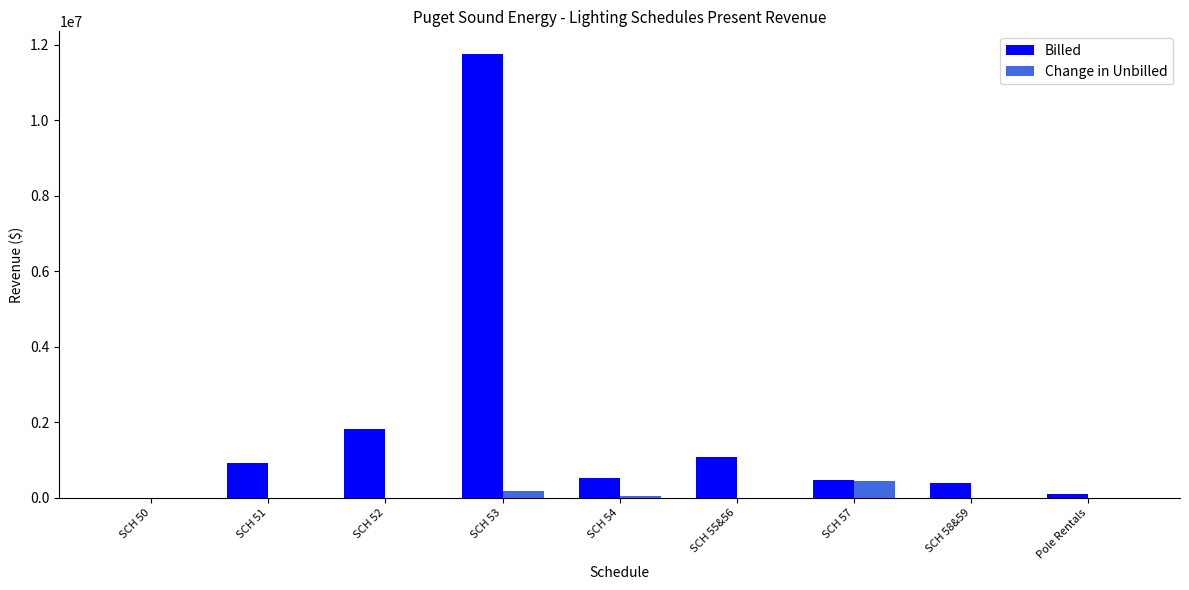

Where does the Change in Unbilled series first go above 499?

SCH 51